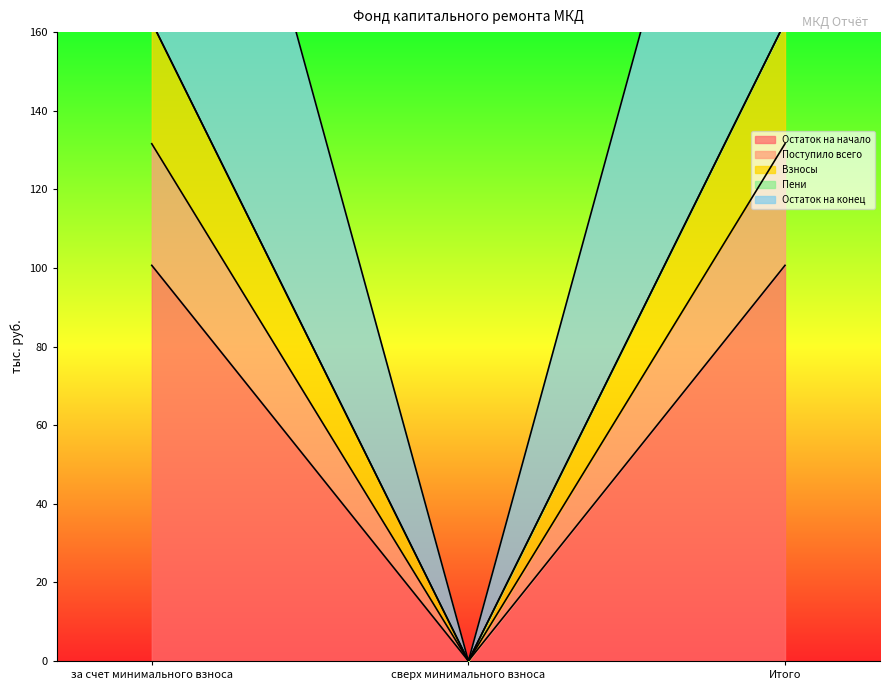

Between за счет минимального взноса and сверх минимального взноса, which is larger?

за счет минимального взноса